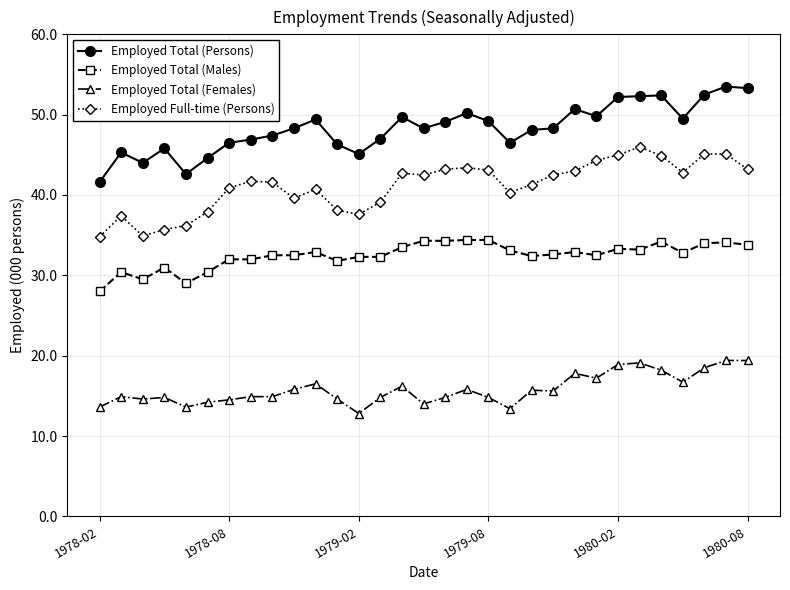

In Employed Total (Persons), how many points are lower than both neighbors (excluding endpoints)?

7